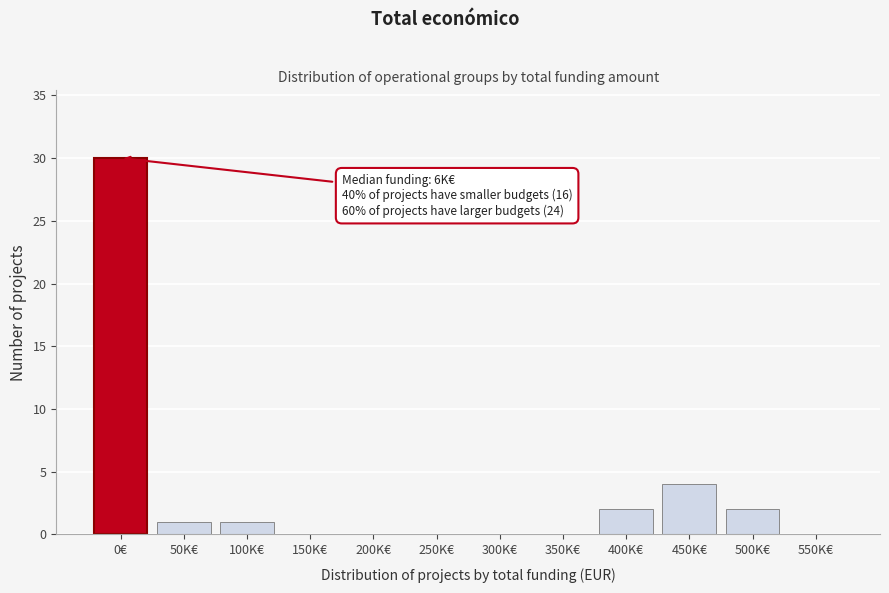

Reading left to right, what are all the values shown in this chart?

0€=30	50K€=1	100K€=1	150K€=0	200K€=0	250K€=0	300K€=0	350K€=0	400K€=2	450K€=4	500K€=2	550K€=0